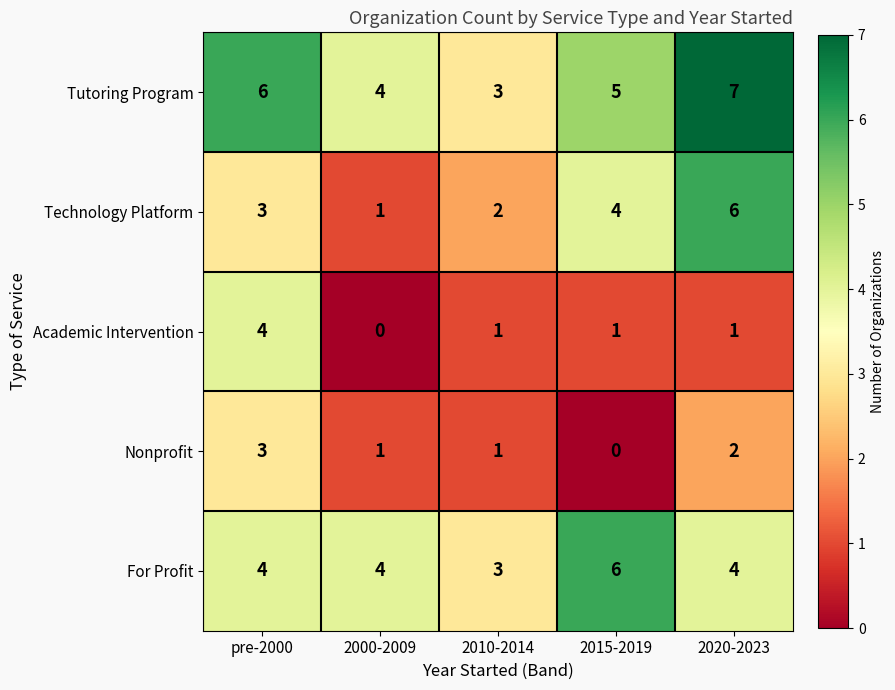

True or false: For Profit has a value of 4 at 2000-2009.

True